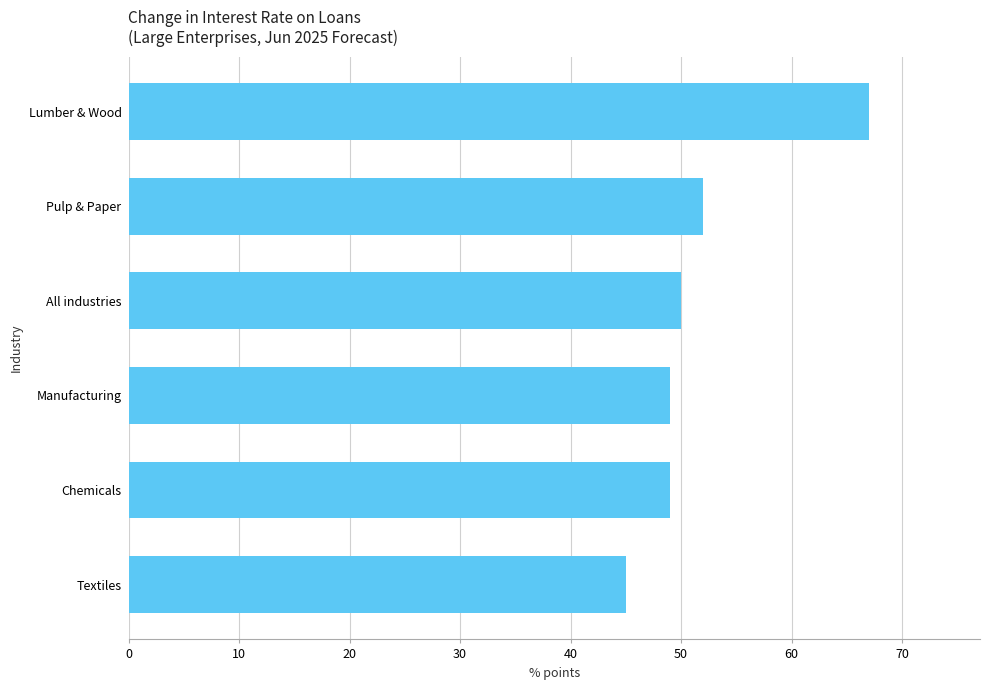

At which label is the value closest to 56?

Pulp & Paper